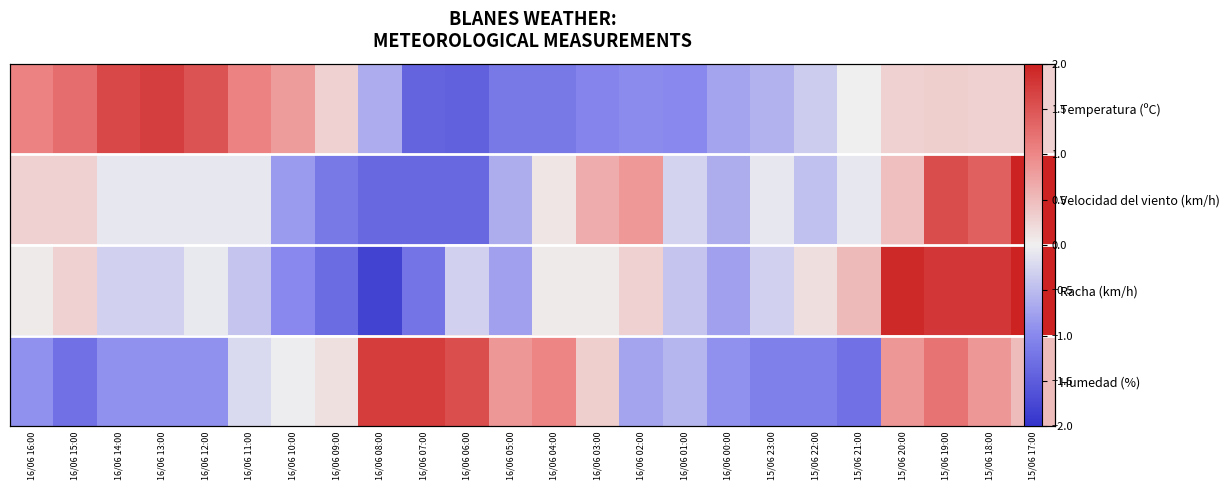

What is the total value across all series at 16/06 12:00?

0.5